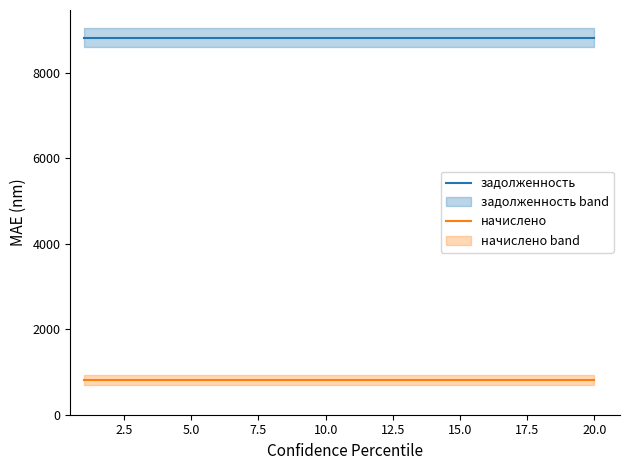

How many lines are shown in the chart?

2